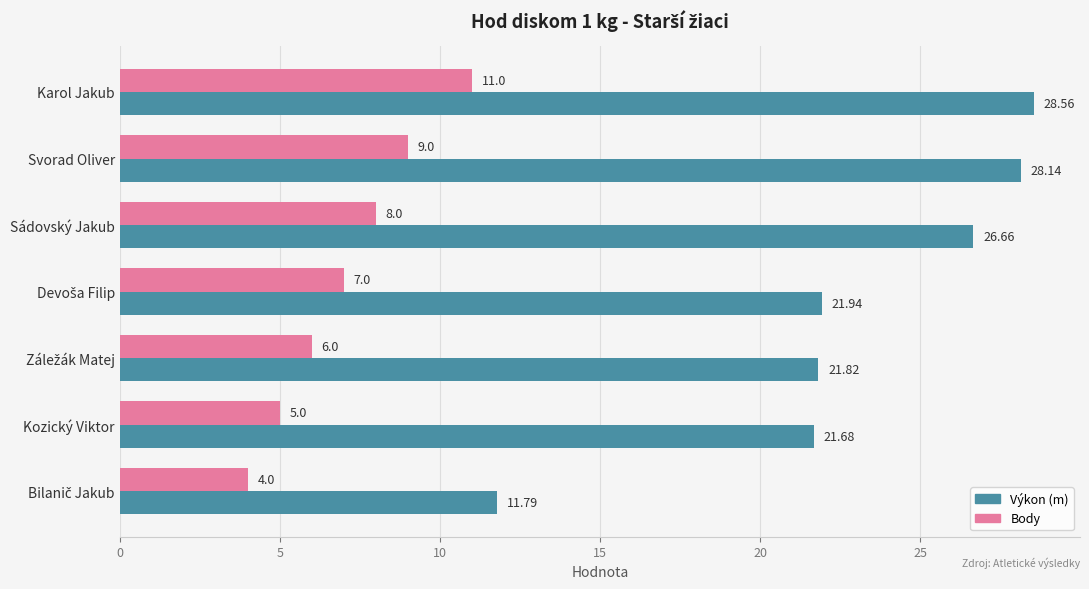

At how many categories does at least one series exceed 16?

6